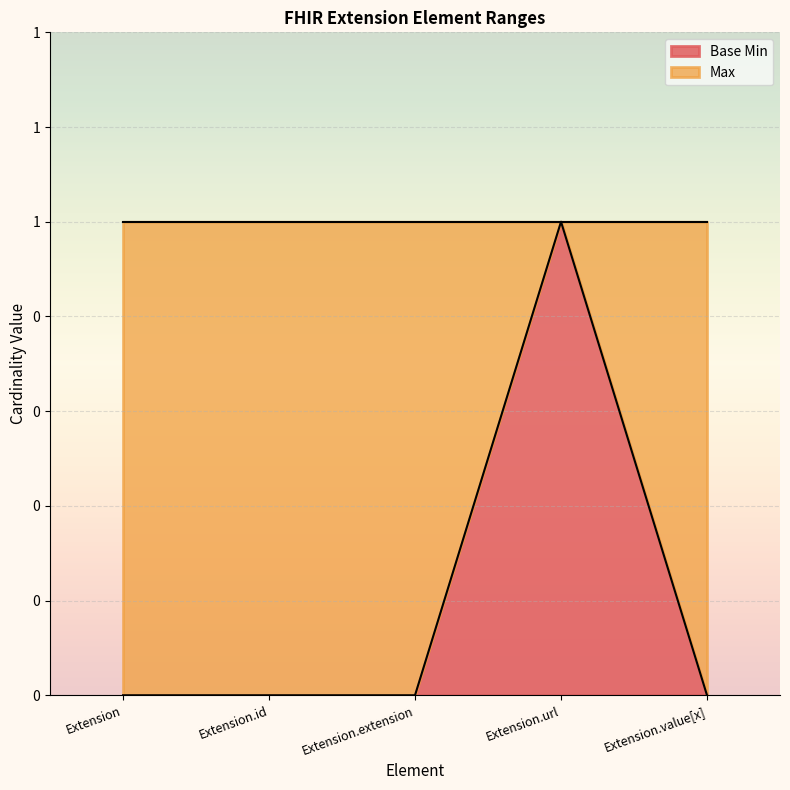

How many lines are shown in the chart?

1